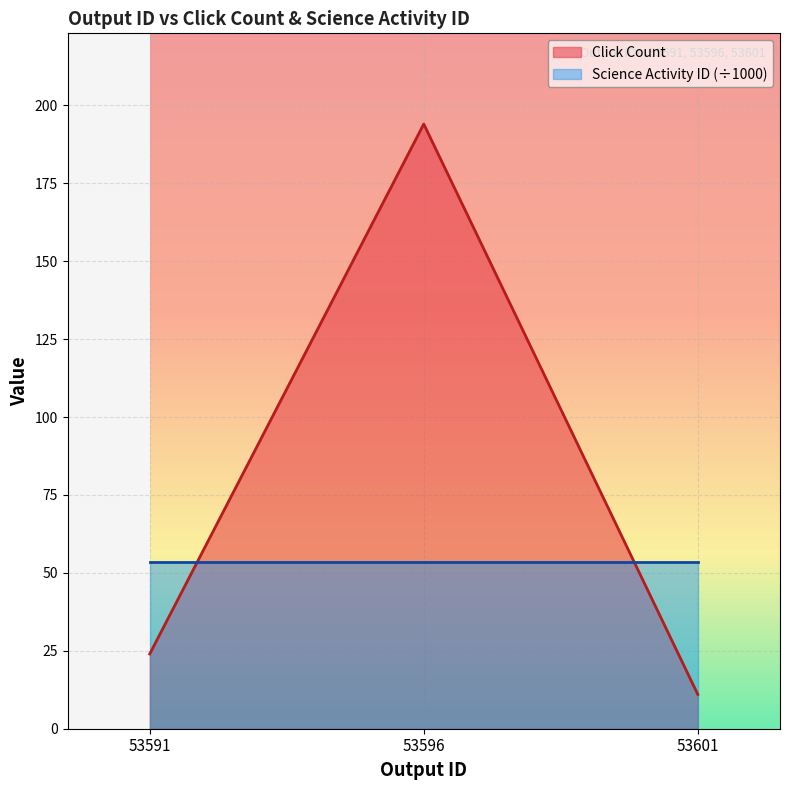

Which category has the highest value across all series?

53596